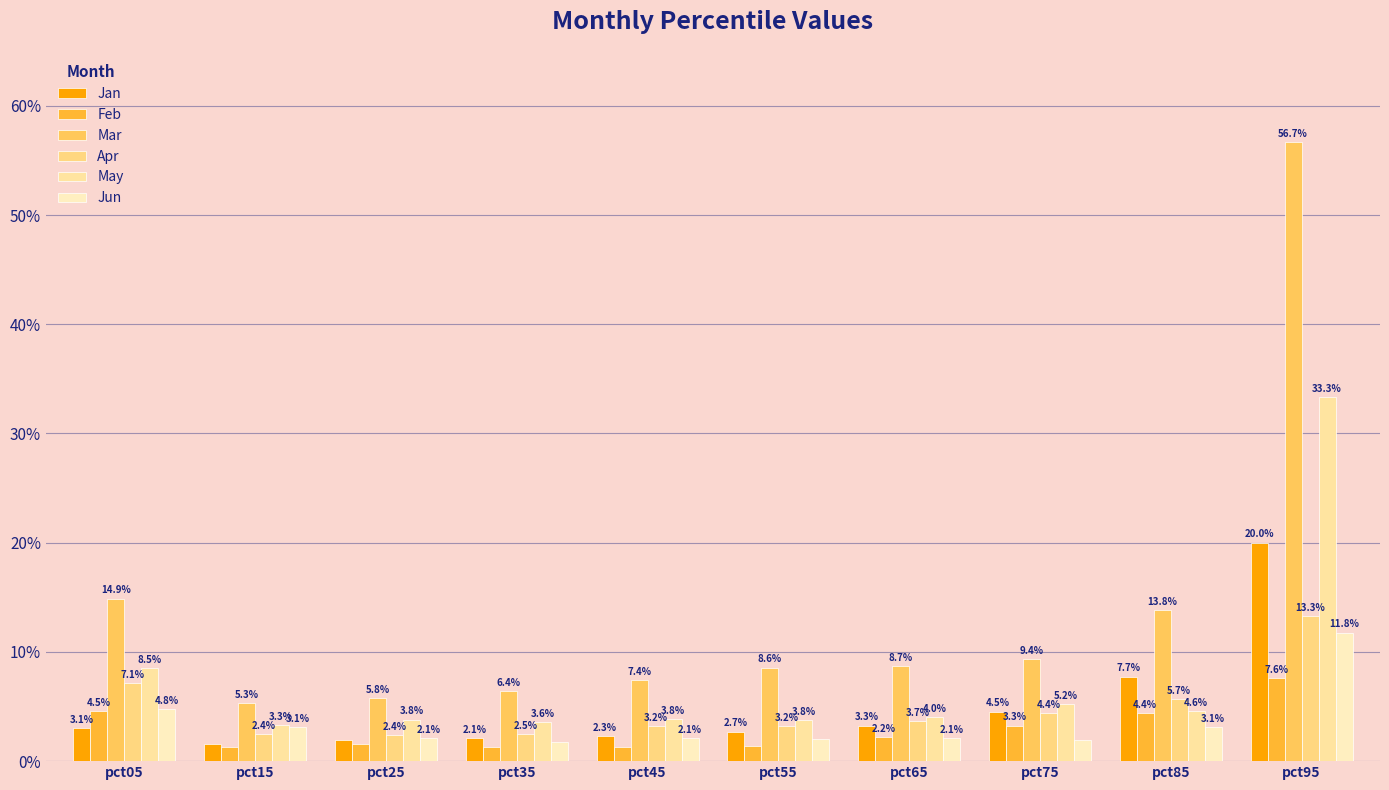

At which label does Mar reach its peak?

pct95